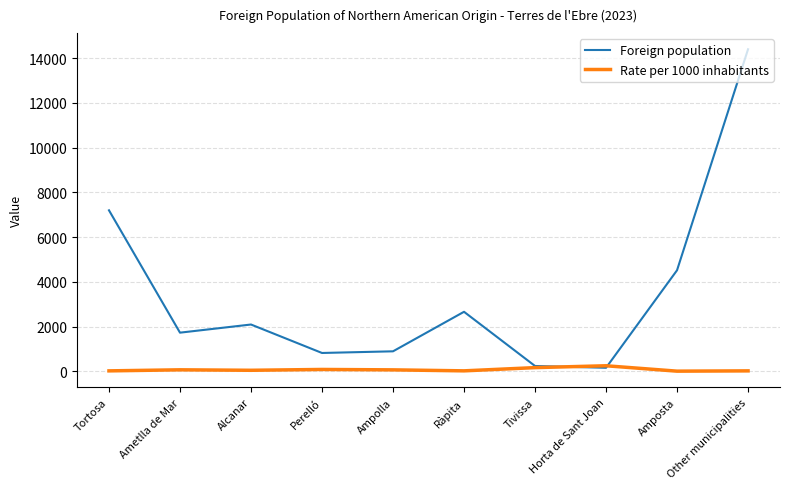

The value of Foreign population at Amposta is 2086. True or false?

False